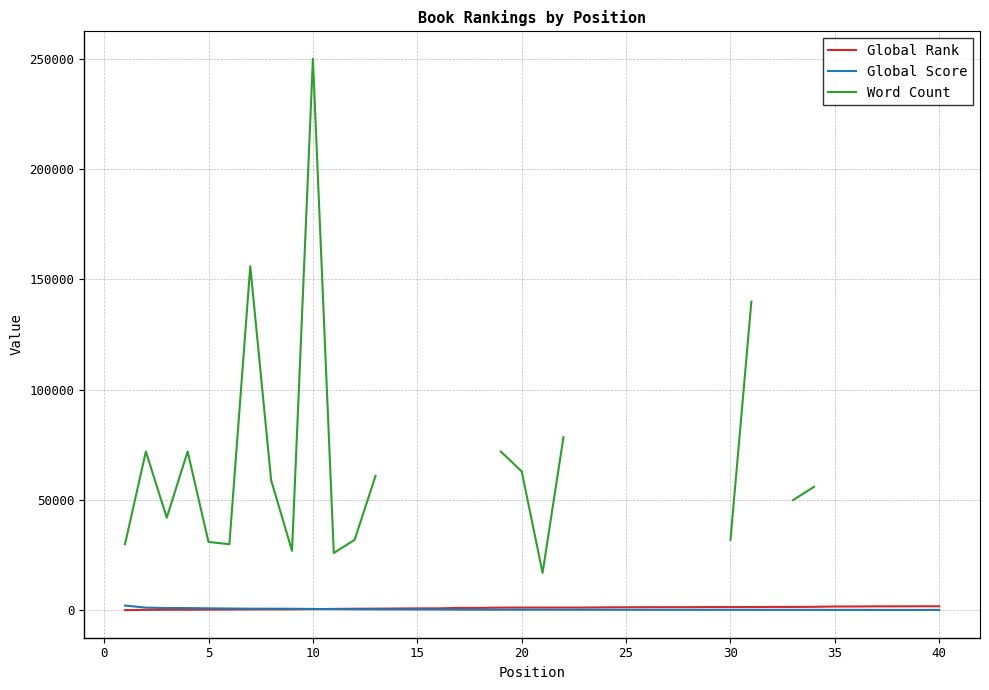

What are all the series names shown in the legend?

Global Rank, Global Score, Word Count